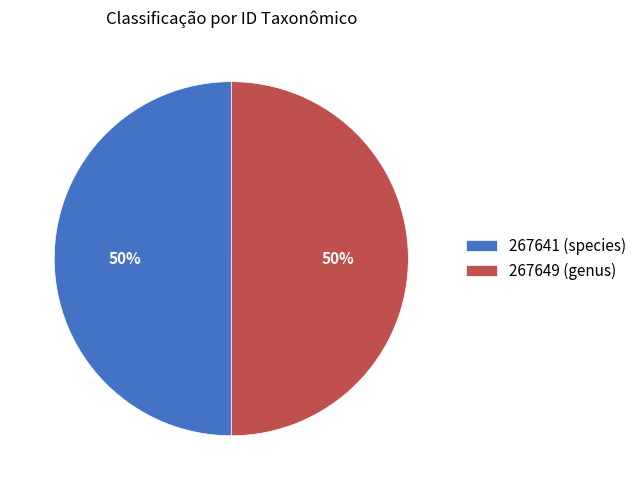

To the nearest percent, what is the average slice percentage?

50%